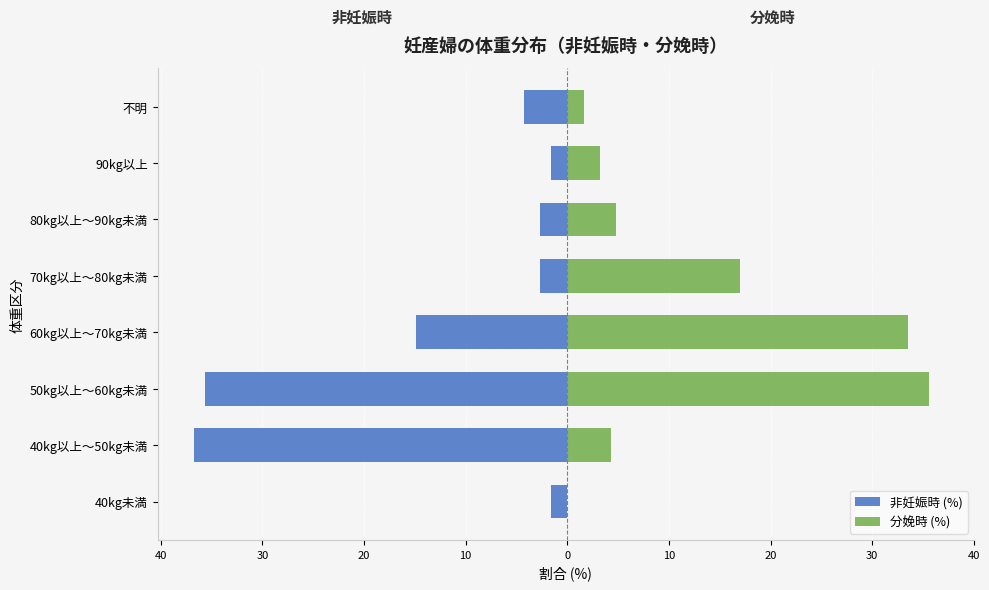

Does the chart contain stacked bars?

No